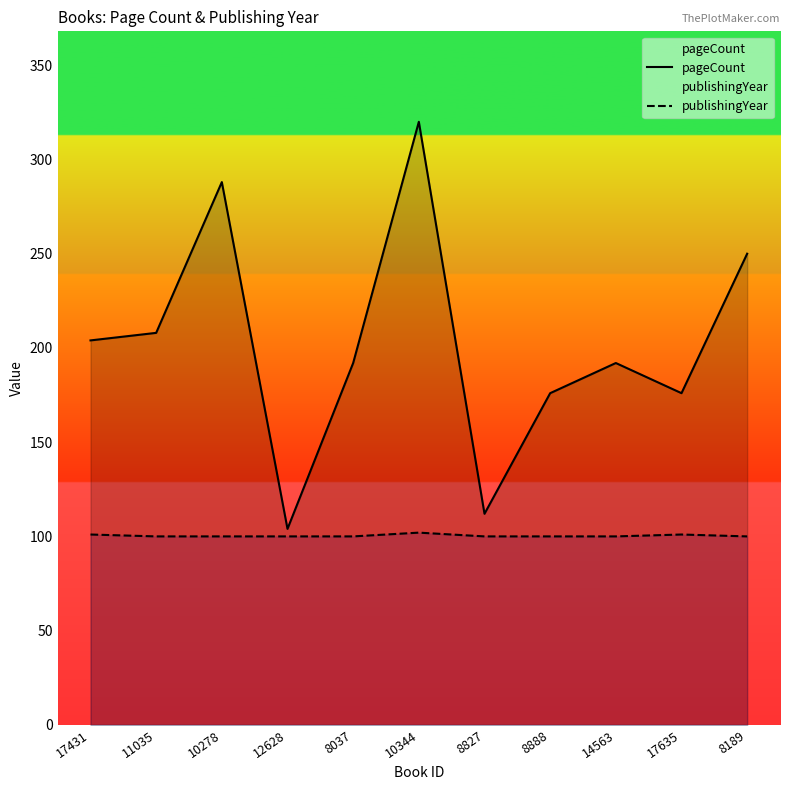

How many lines are shown in the chart?

2